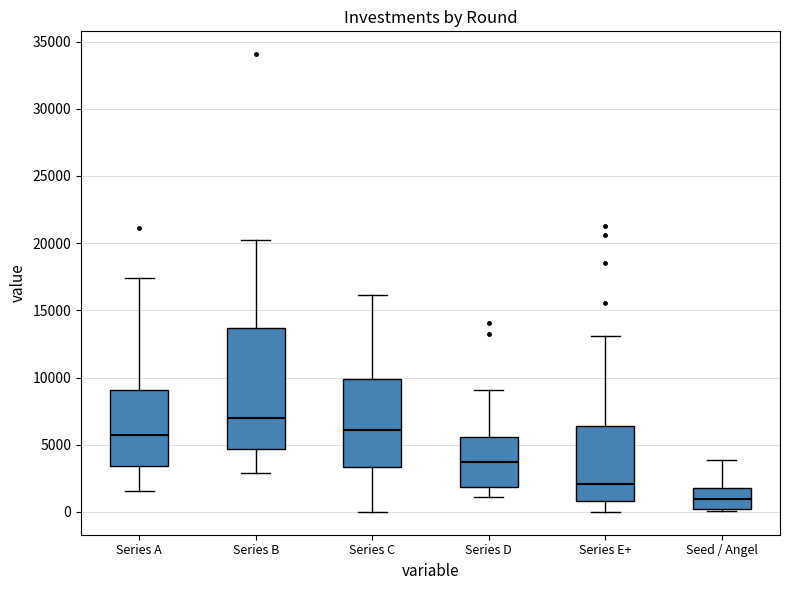

Where does the median line of the box for Series C sit on the y-axis? The values are not printed on the chart, so give them approximately, as read against the axis.

6000